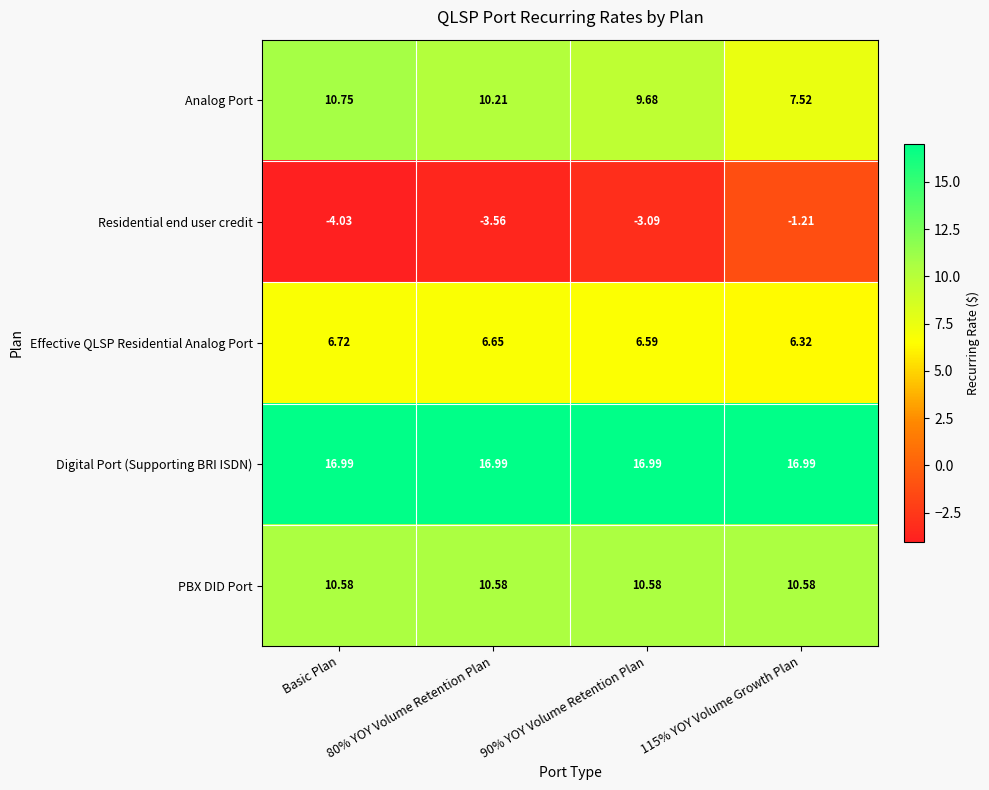

Which category has the lowest value across all series?

Basic Plan